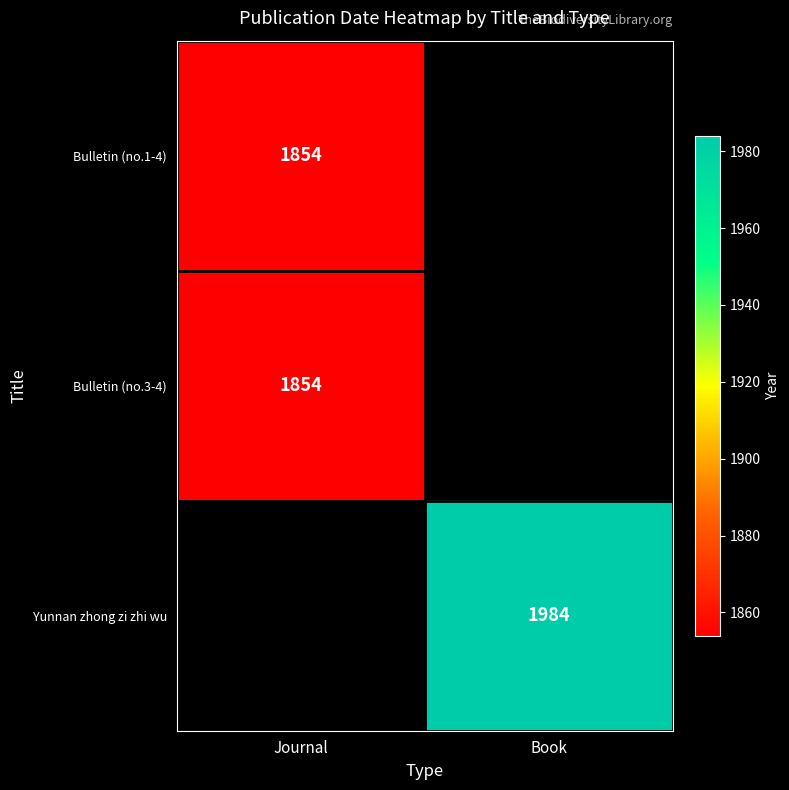

The Yunnan zhong zi zhi wu series shows 480 at Book. True or false?

False